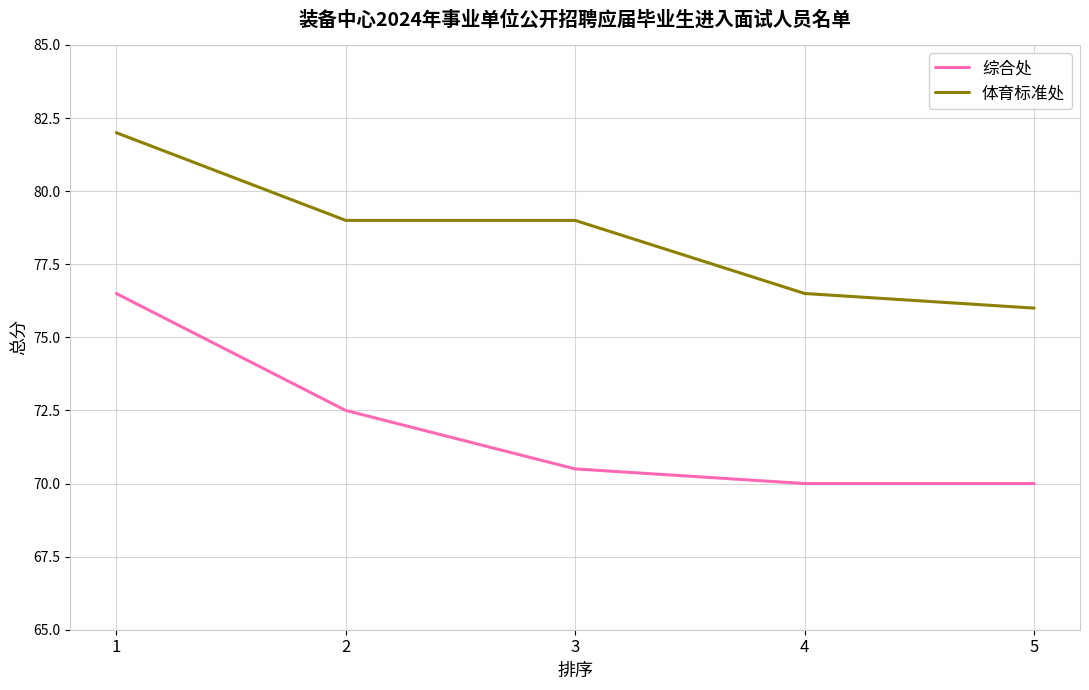

What is the difference between the maximum and minimum values in the 综合处 series?

6.5